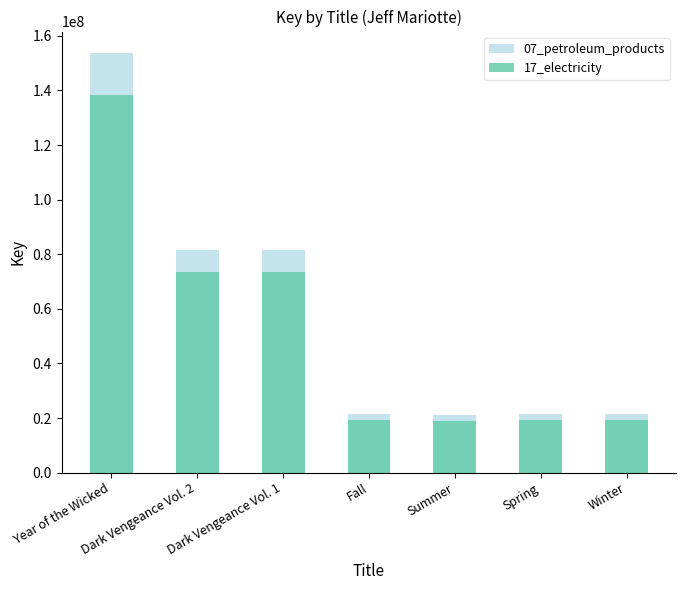

Which series has the largest range (max minus min)?

07_petroleum_products